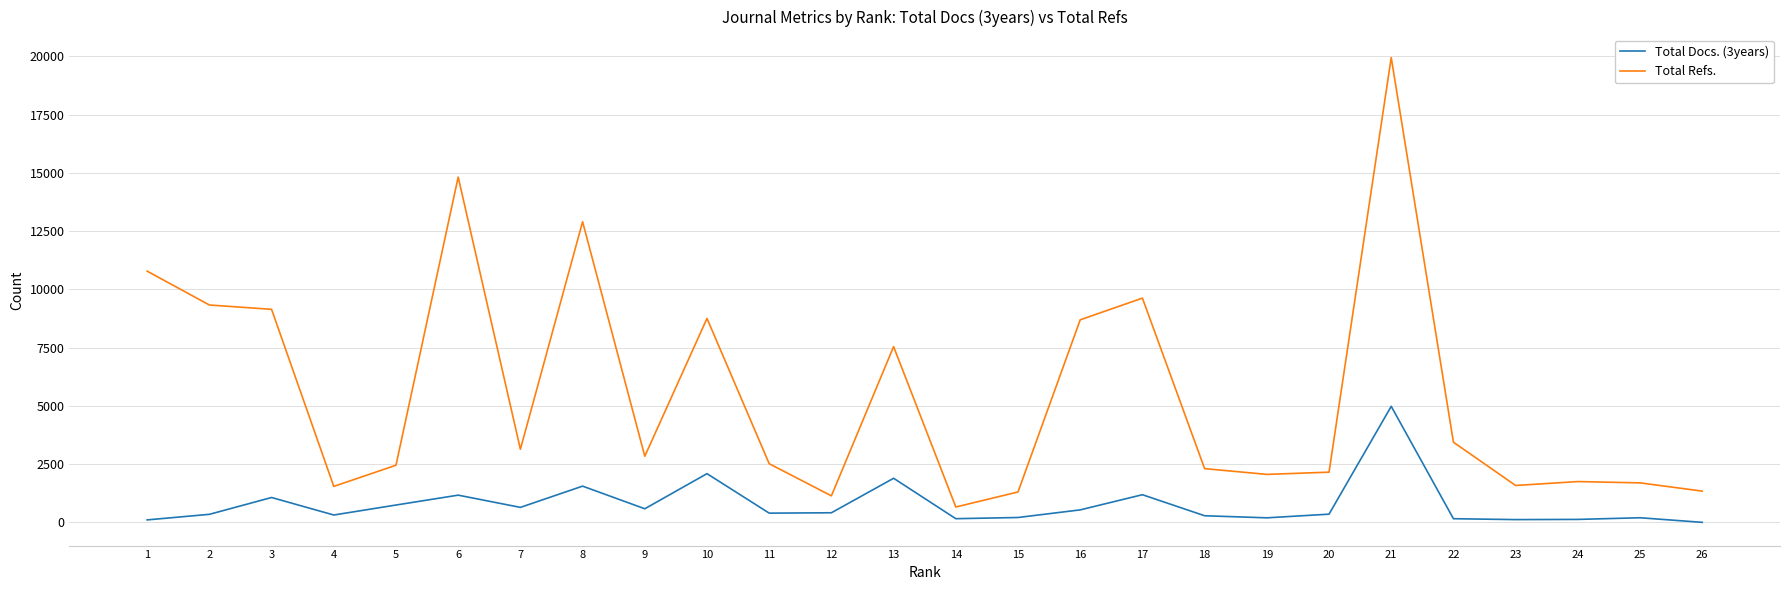

True or false: Total Docs. (3years) and Total Refs. intersect in this chart.

False